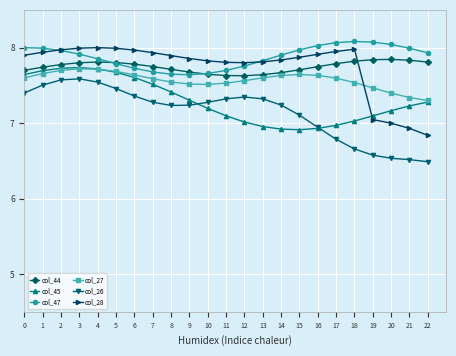

What is the value of the col_45 point at the 11th from the left?

7.2